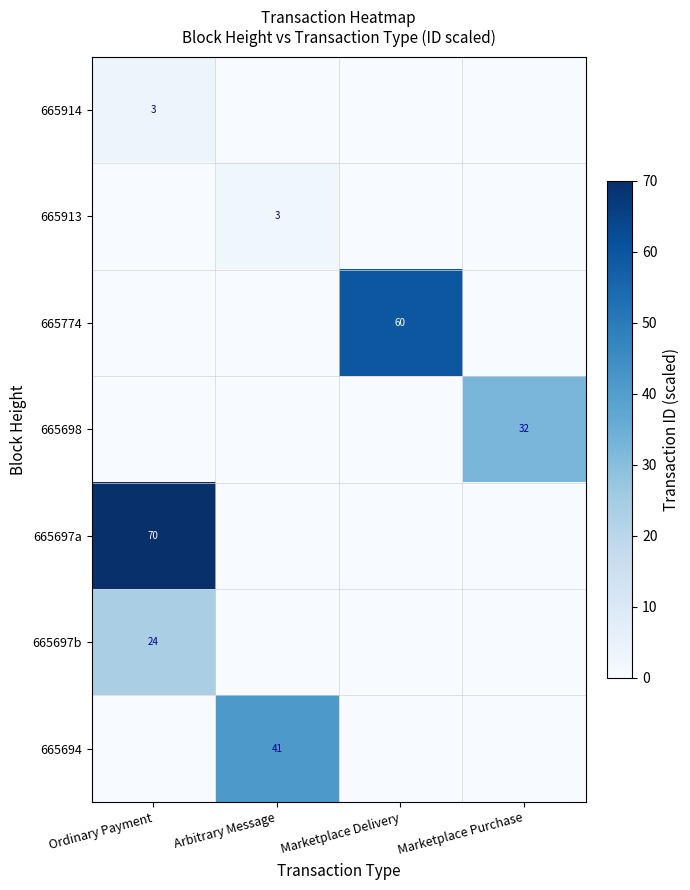

Is it true that 665698 equals 32 at Marketplace Purchase?

True